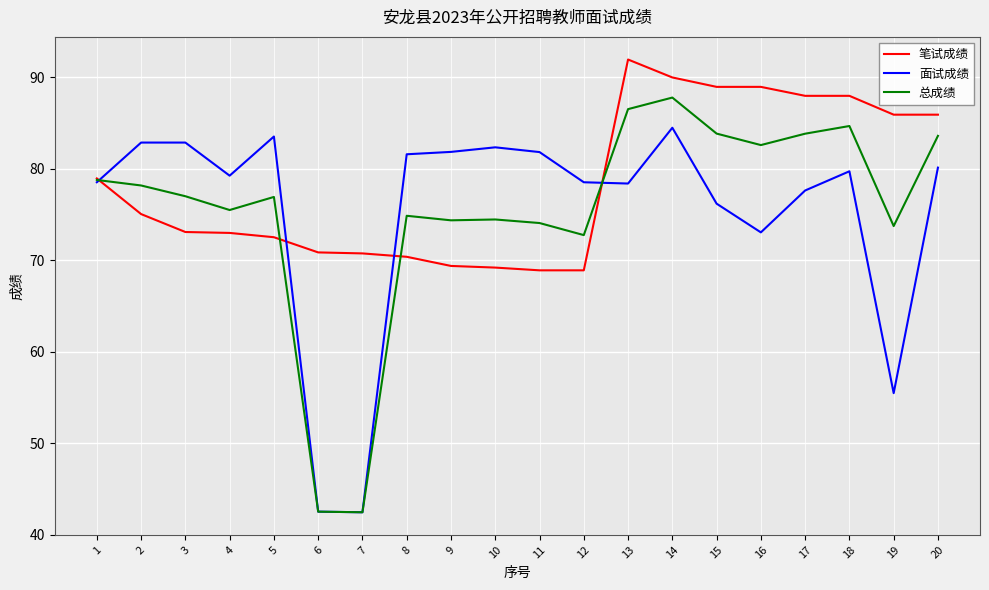

Is the value of 总成绩 at 9 greater than the value of 笔试成绩 at 6?

Yes